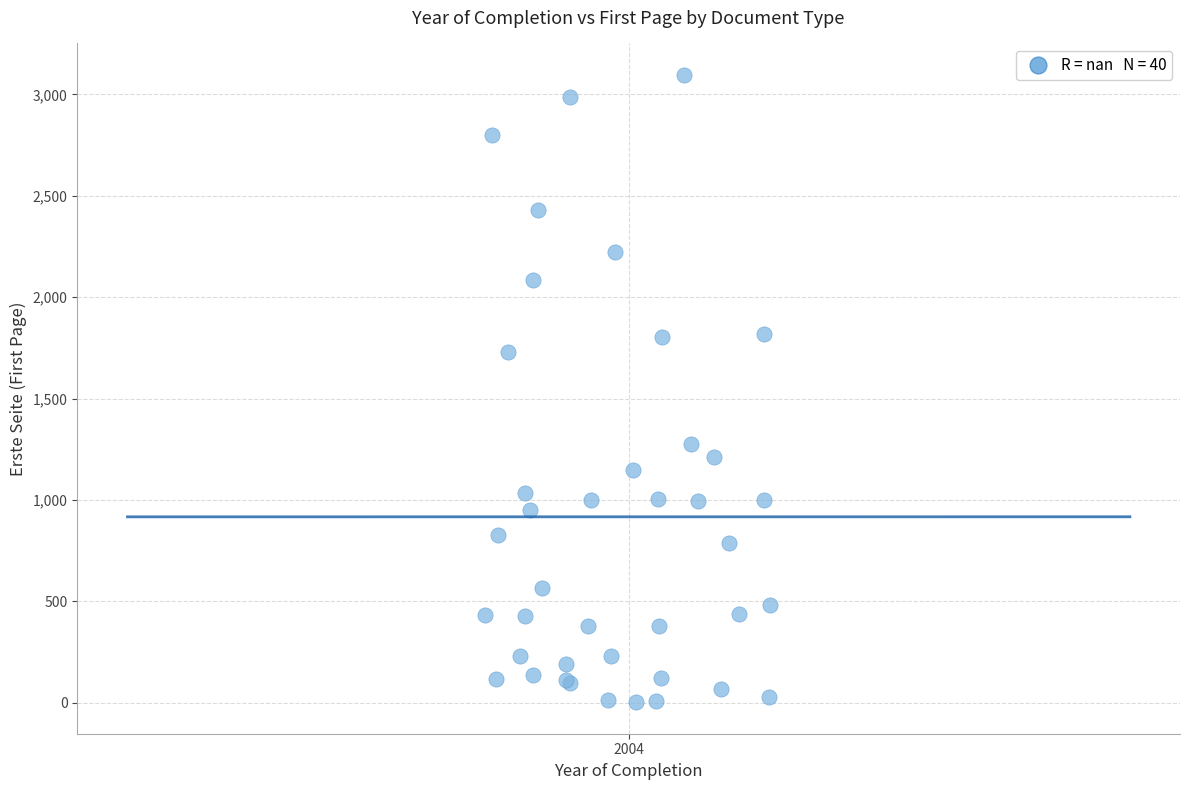

What Y value in the scatter plot is closest to 1549?

1728